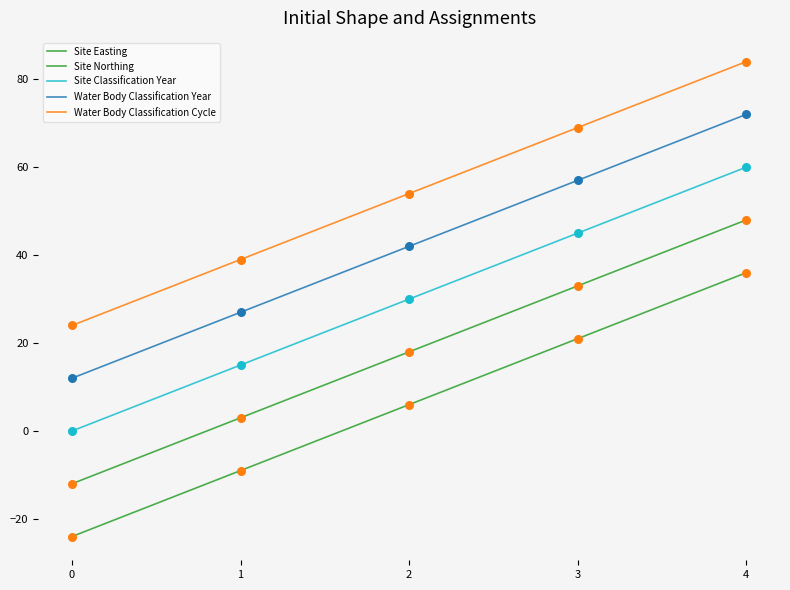

Is the value of Site Classification Year at 4 greater than the value of Site Northing at 2?

Yes